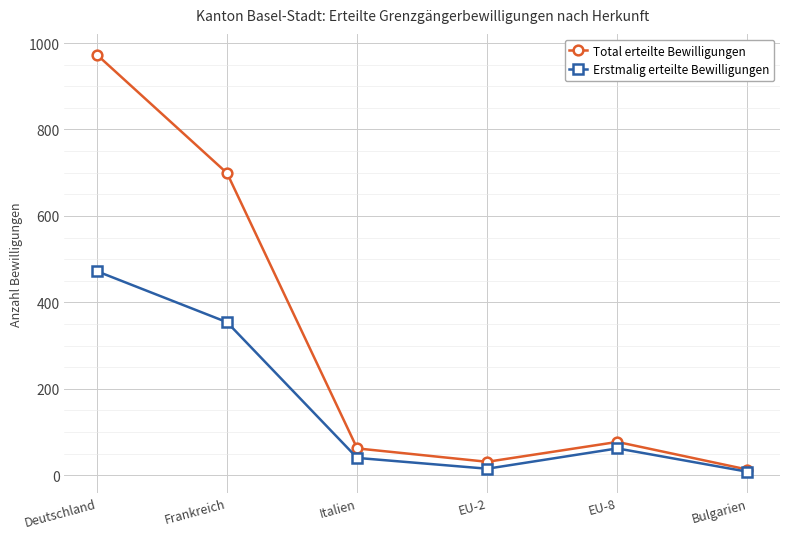

Is this an area chart (filled region under the line)?

No